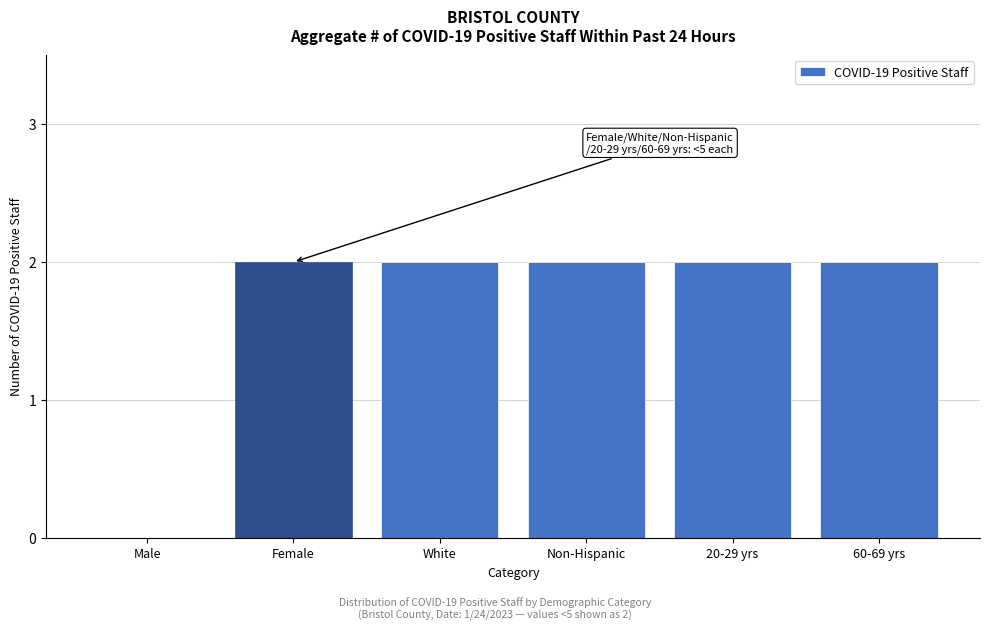

Reading right to left, what are all the values shown in this chart?

60-69 yrs=2	20-29 yrs=2	Non-Hispanic=2	White=2	Female=2	Male=0